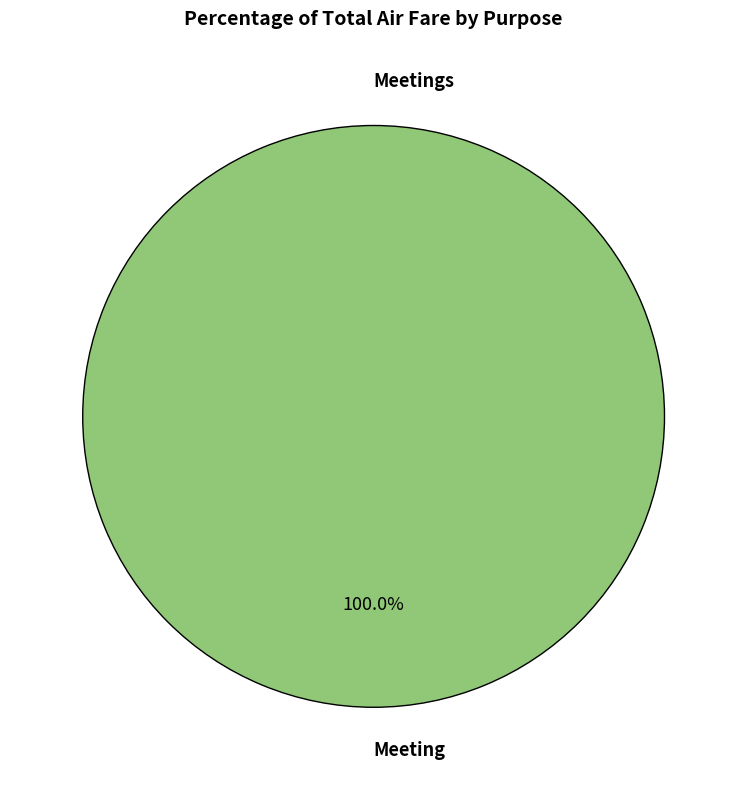

Rank the categories by value from lowest to highest.

Meetings, Meeting